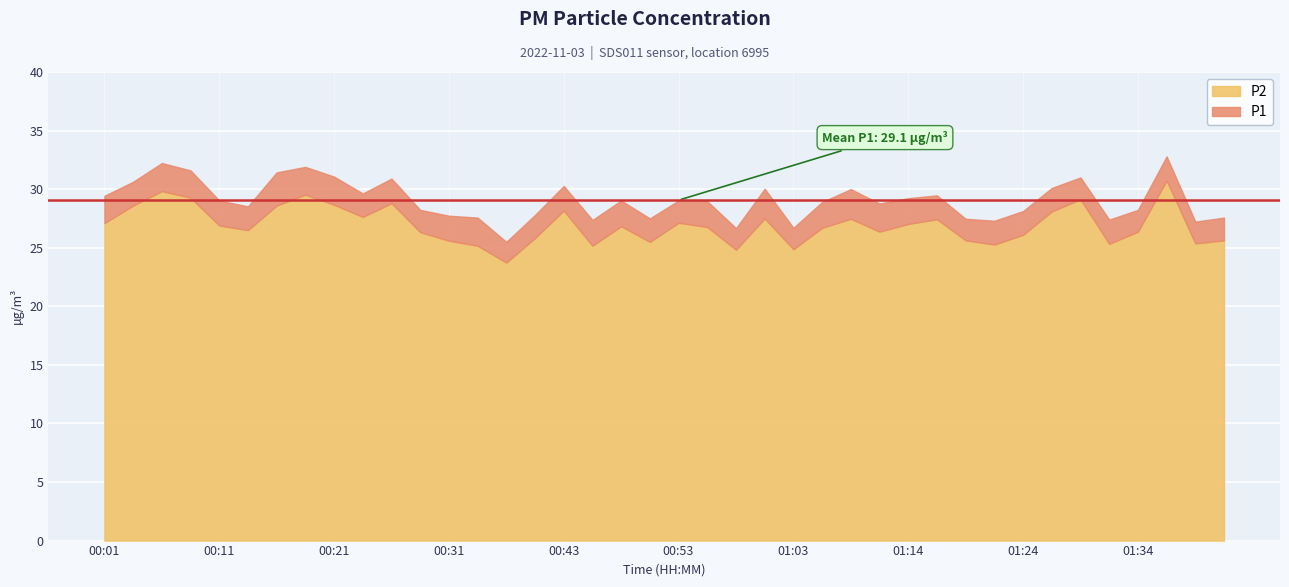

What is the spread (max minus min) of values at 00:48?

2.2